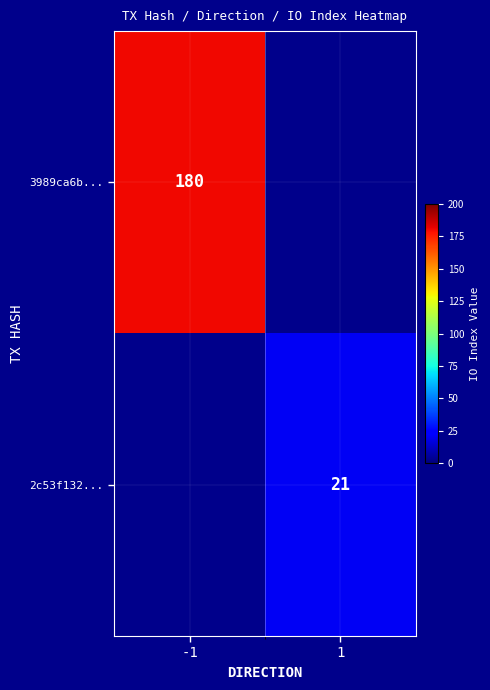

At which category does the chart reach its minimum across all series?

1